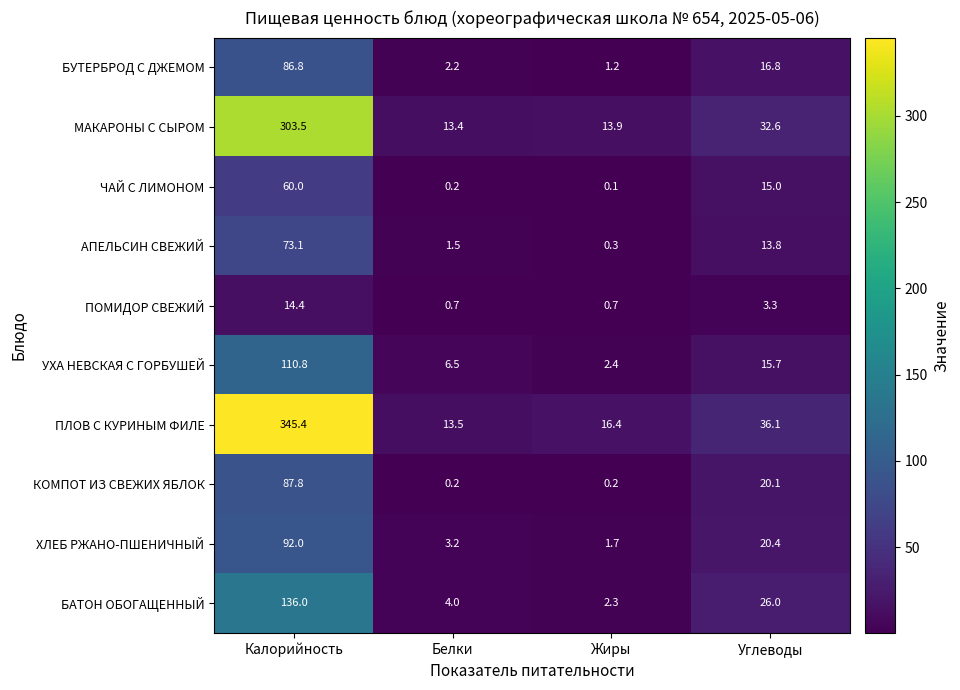

Which series has the largest range (max minus min)?

ПЛОВ С КУРИНЫМ ФИЛЕ